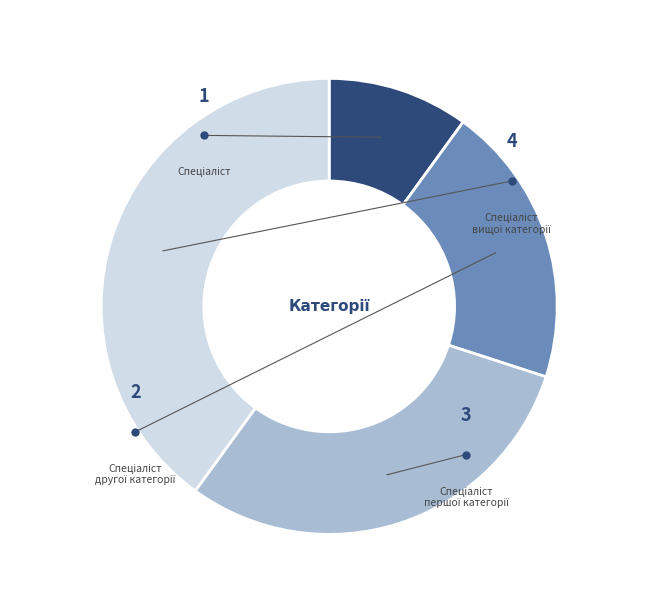

How many segments does this pie chart have?

4